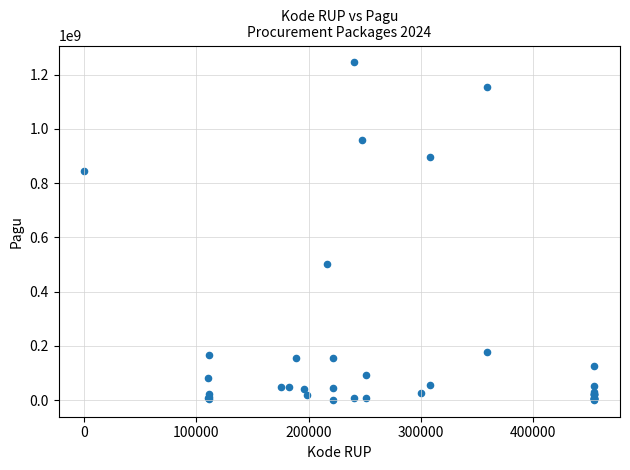

What Y value in the scatter plot is closest to 622840000?

499932000